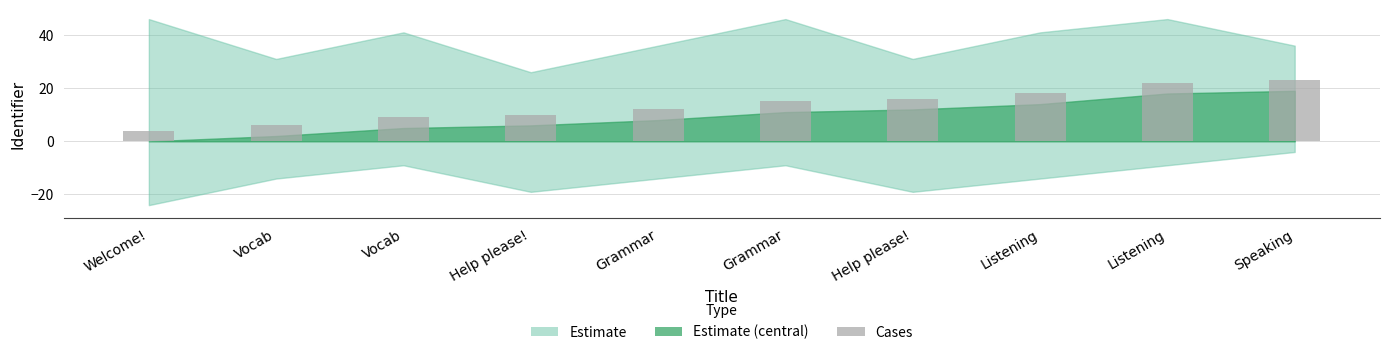

Is it true that the value at Listening is 22?

True